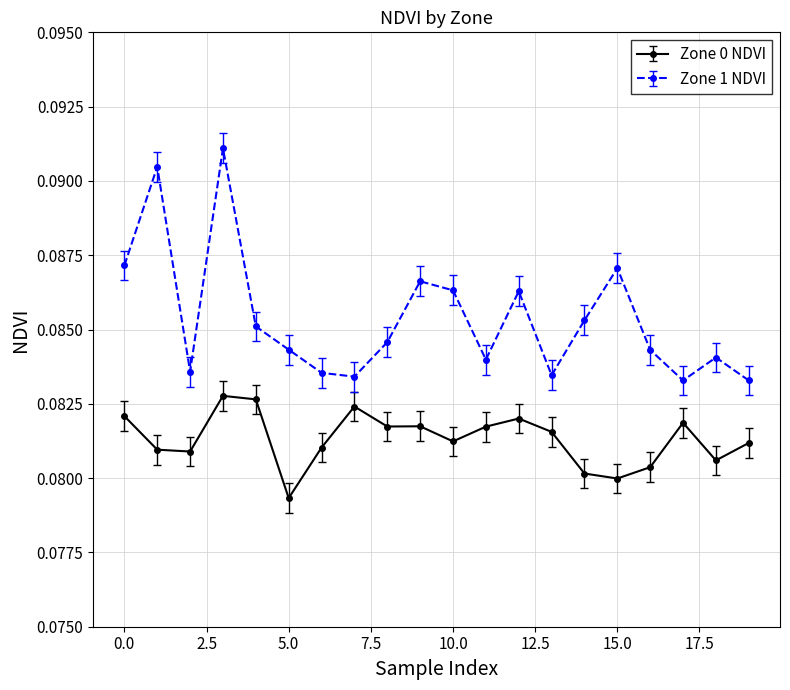

True or false: Zone 0 NDVI and Zone 1 NDVI cross at least once.

False